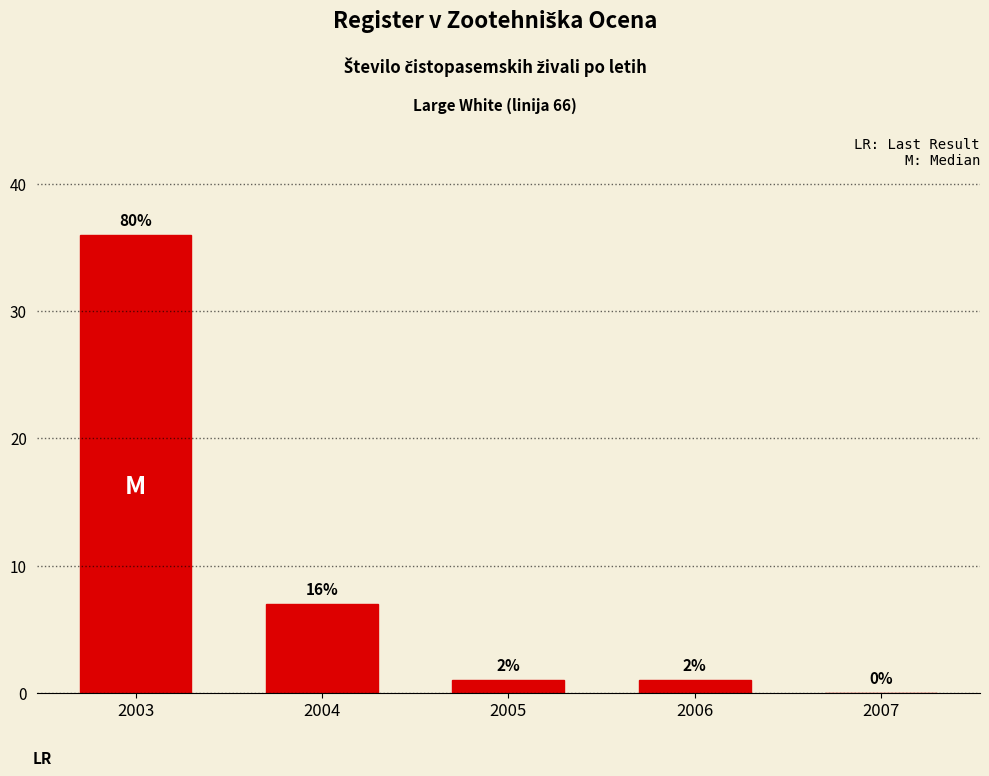

What is the change in value from 2003 to 2006?

-35